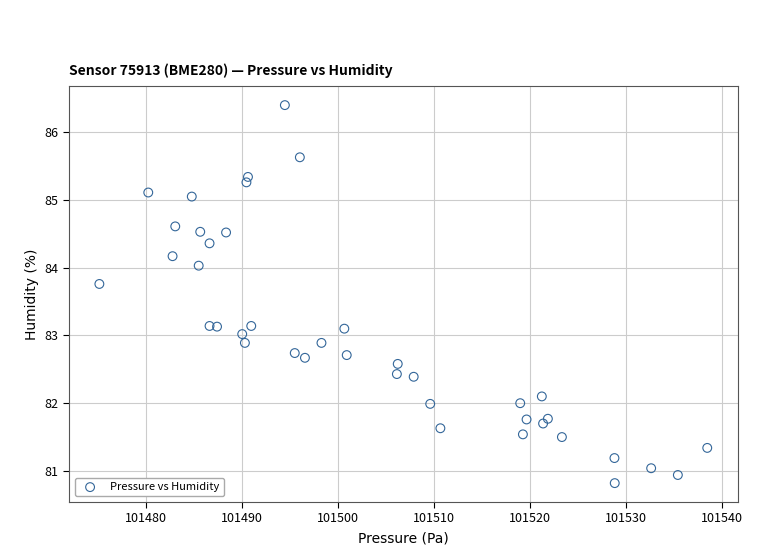

What is the range of Y values (max minus min)?

5.6